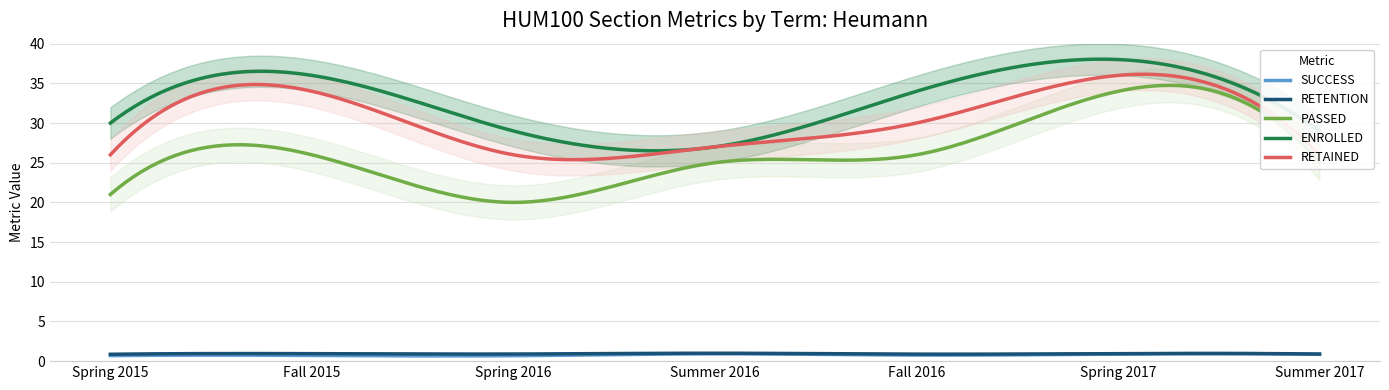

What is the total value across all series at Summer 2016?

81.1